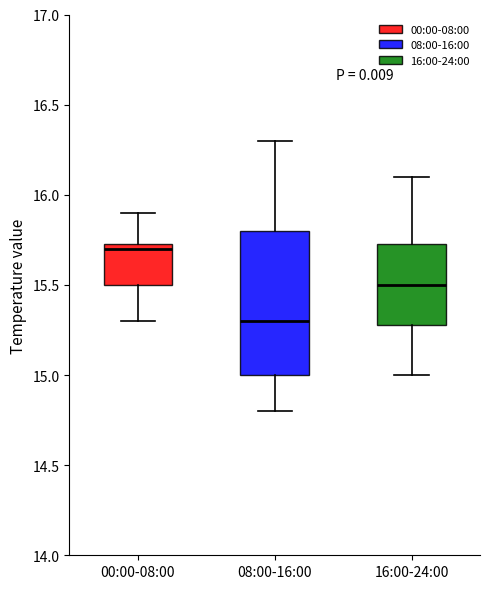

Where is the lower edge of the box for 08:00-16:00 on the y-axis? The values are not printed on the chart, so give them approximately, as read against the axis.

15.00